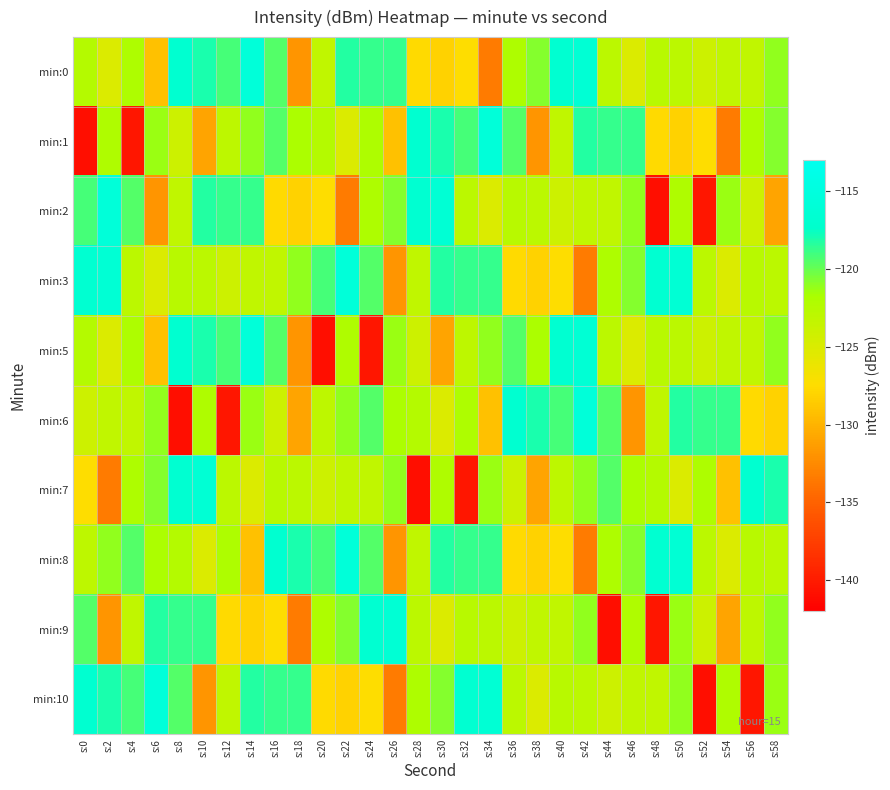

At which category does the chart reach its peak across all series?

s:14